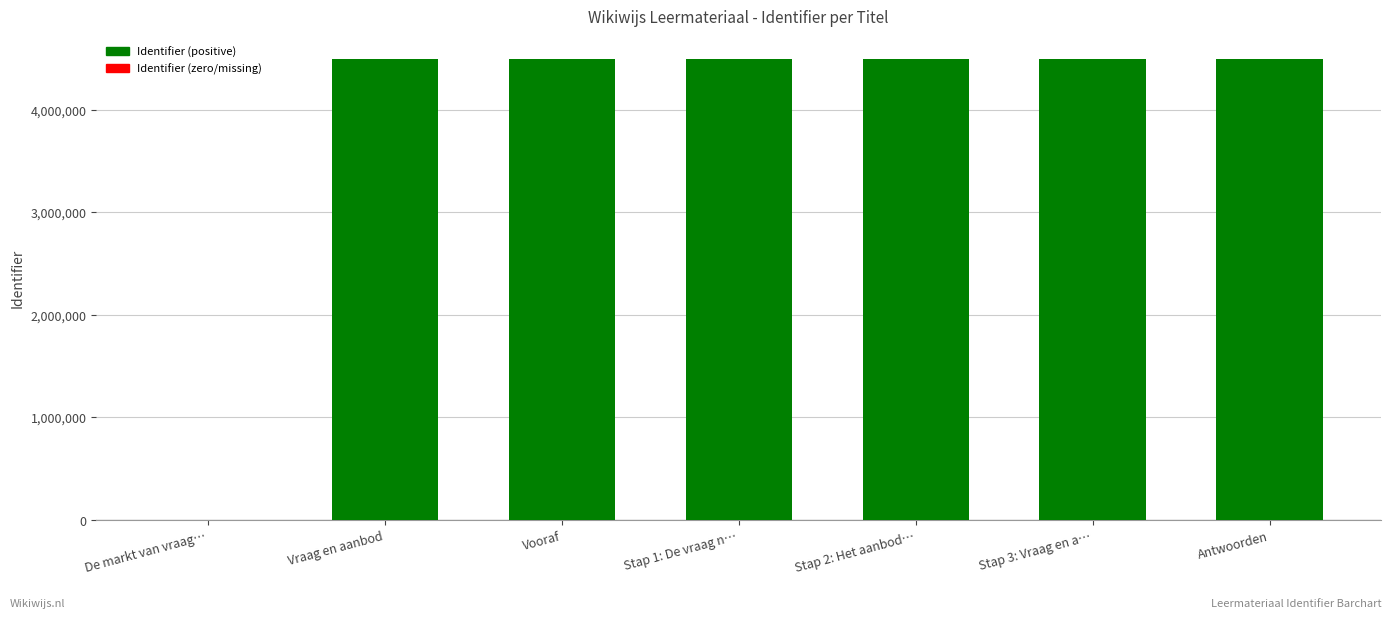

How many values are above zero?

6